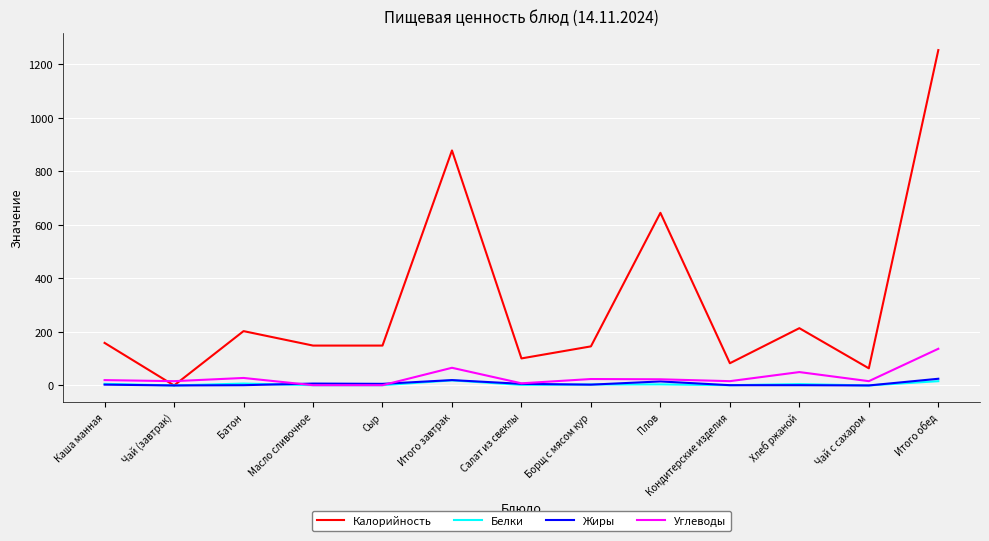

Which series has the widest spread of values?

Калорийность